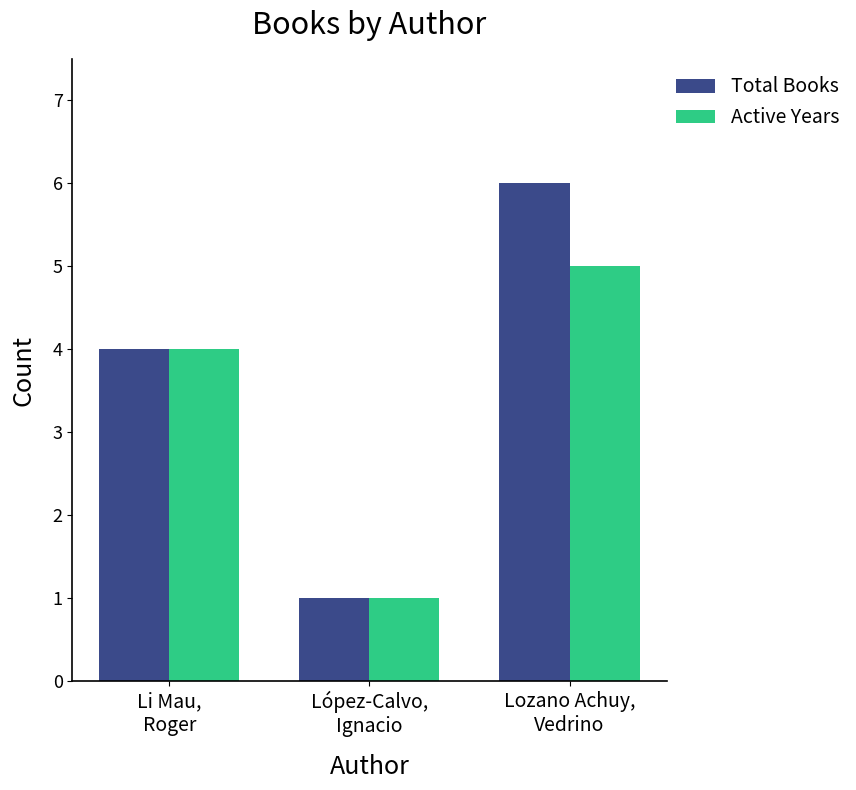

At how many categories does at least one series exceed 5?

1